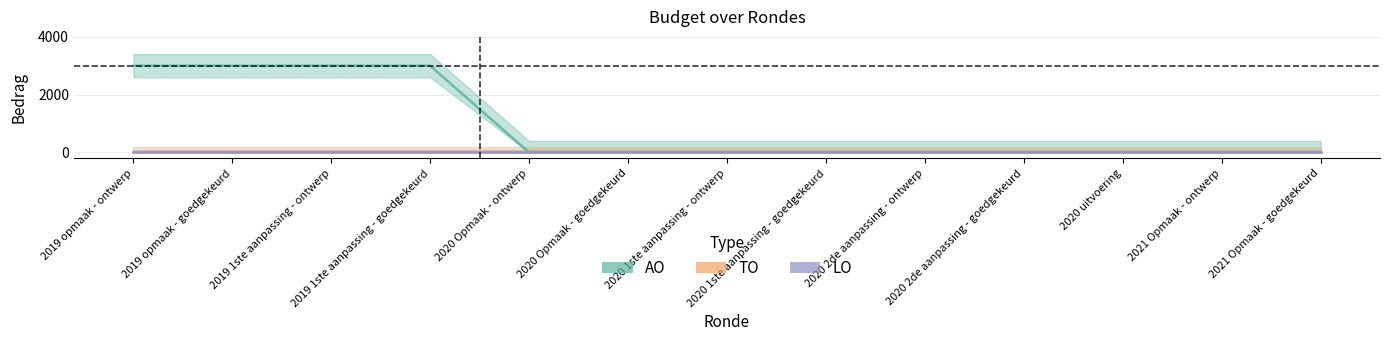

True or false: LO and AO cross at least once.

False